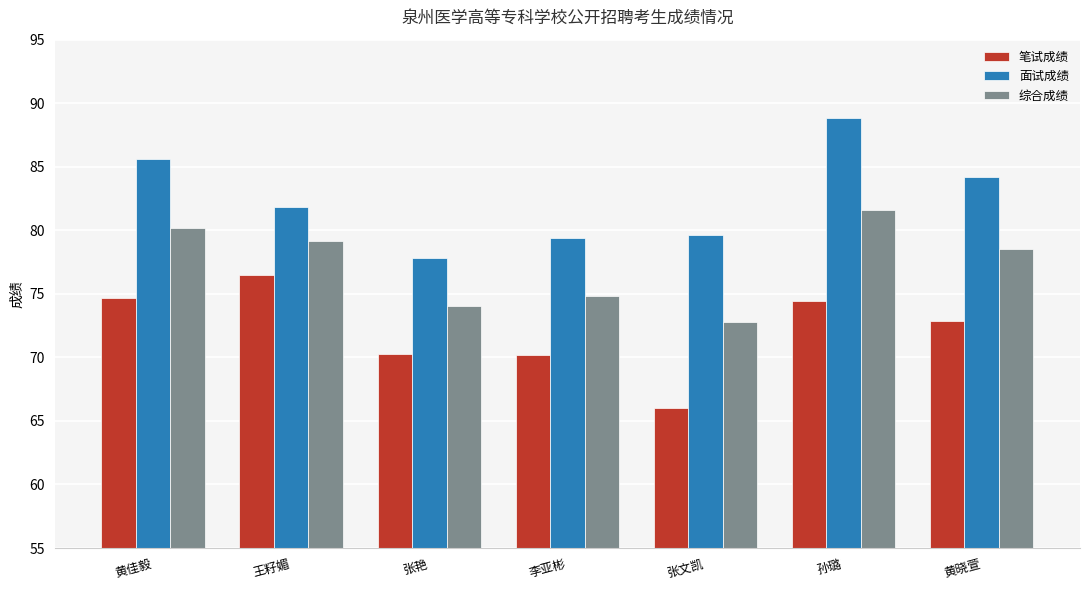

At how many categories does at least one series exceed 77?

7